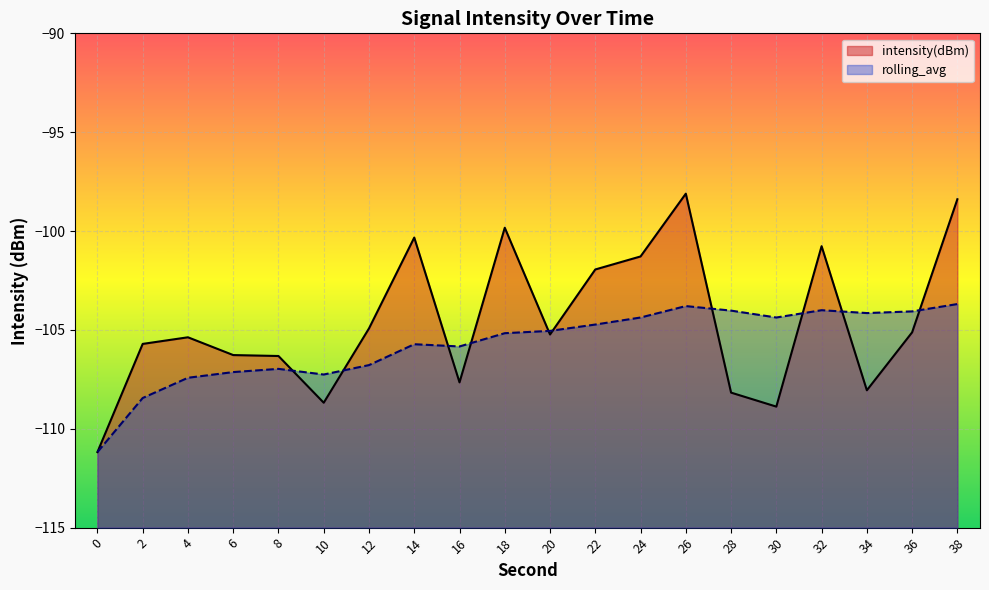

True or false: intensity(dBm) and rolling_avg intersect in this chart.

True